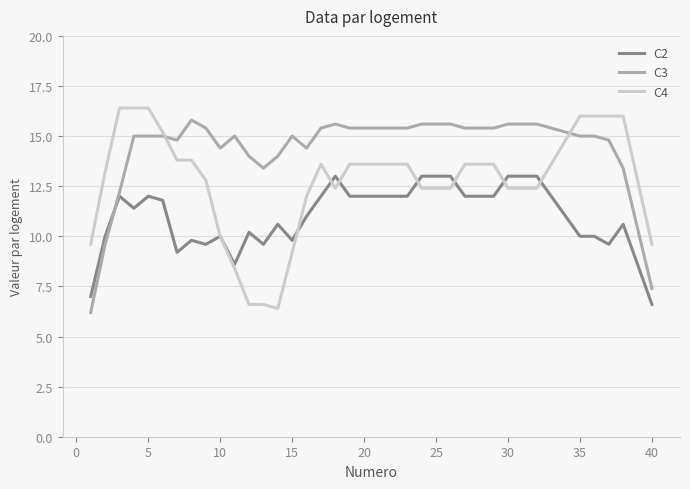

What is the lowest value of the C2 series?

6.6